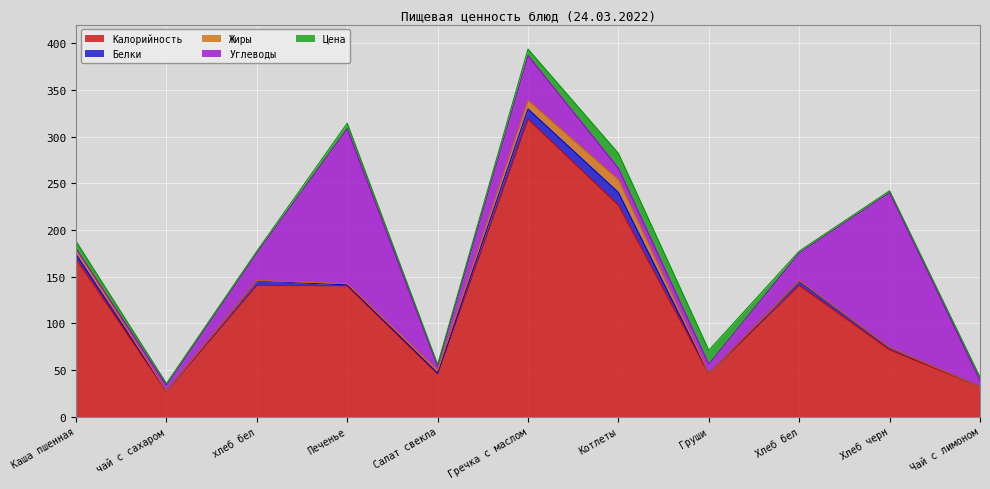

What is the sum of all Жиры values?

34.1